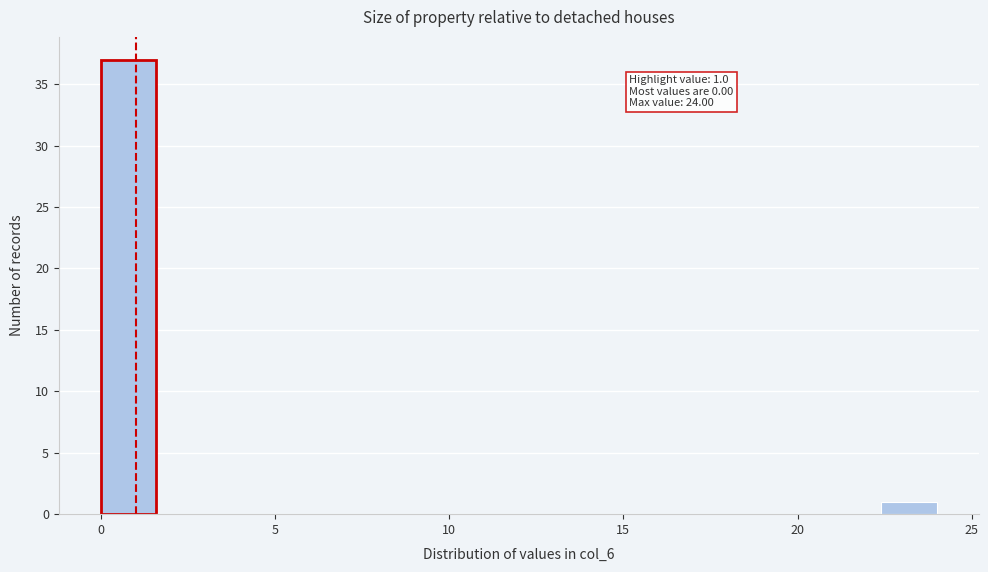

Around what value on the x-axis is the tallest bar? Give the approximate position of its centre, as read against the axis.

1.0